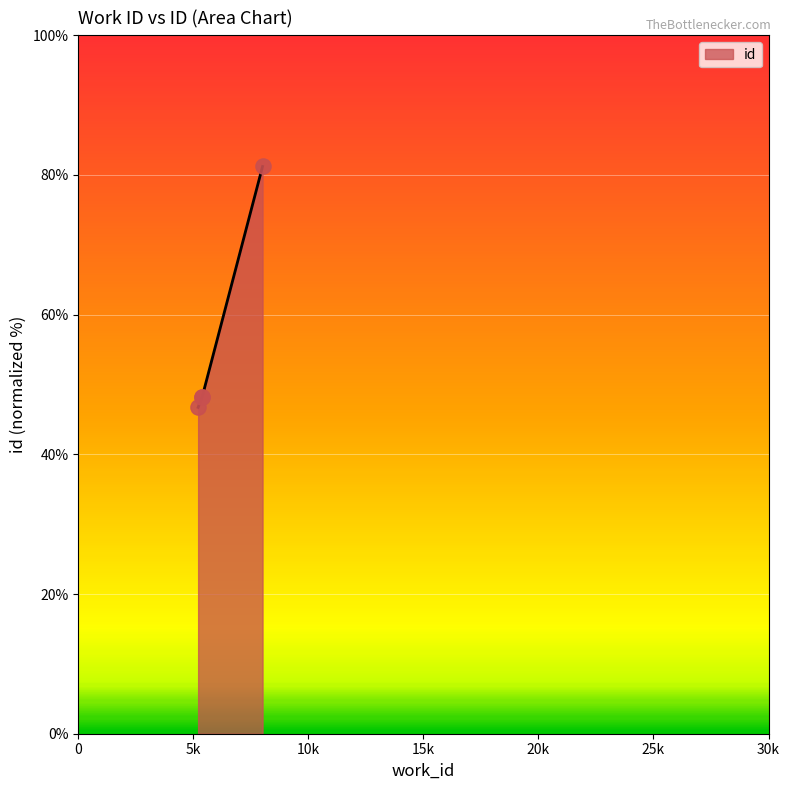

What is the smallest value displayed?

46.7